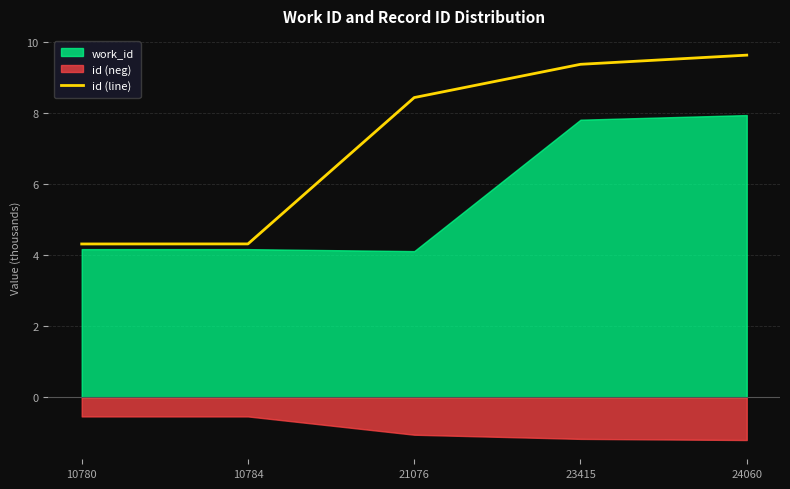

What is the greatest value displayed?

9.6